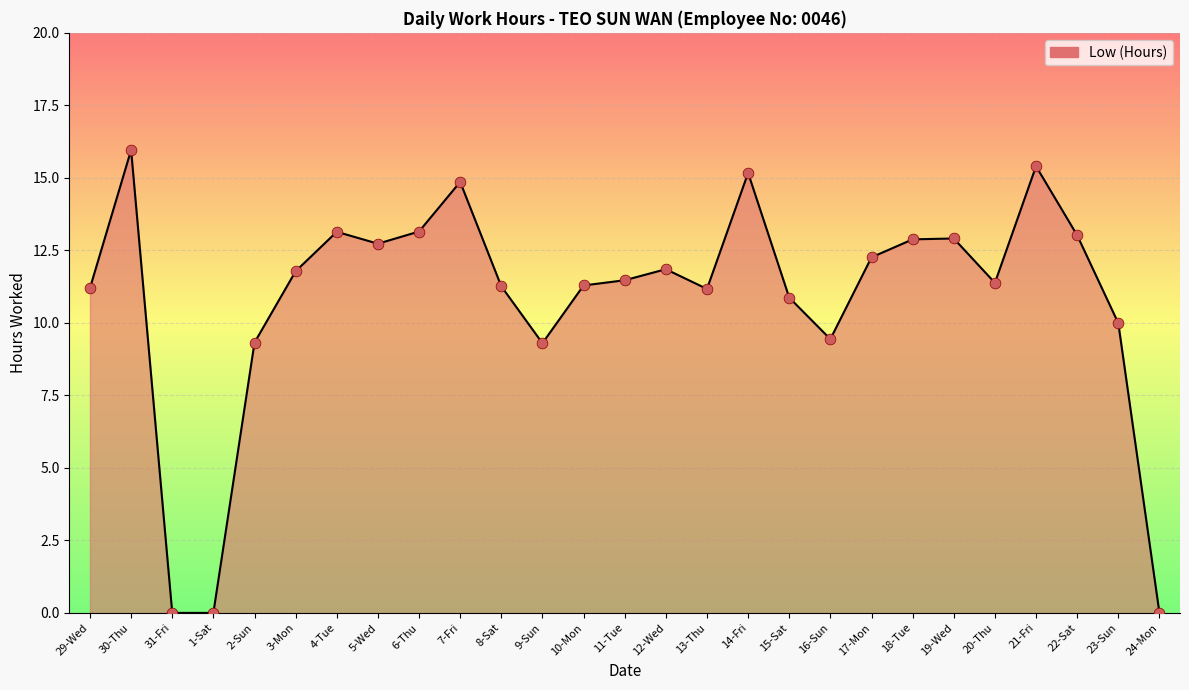

Between 13-Thu and 30-Thu, which is larger?

30-Thu